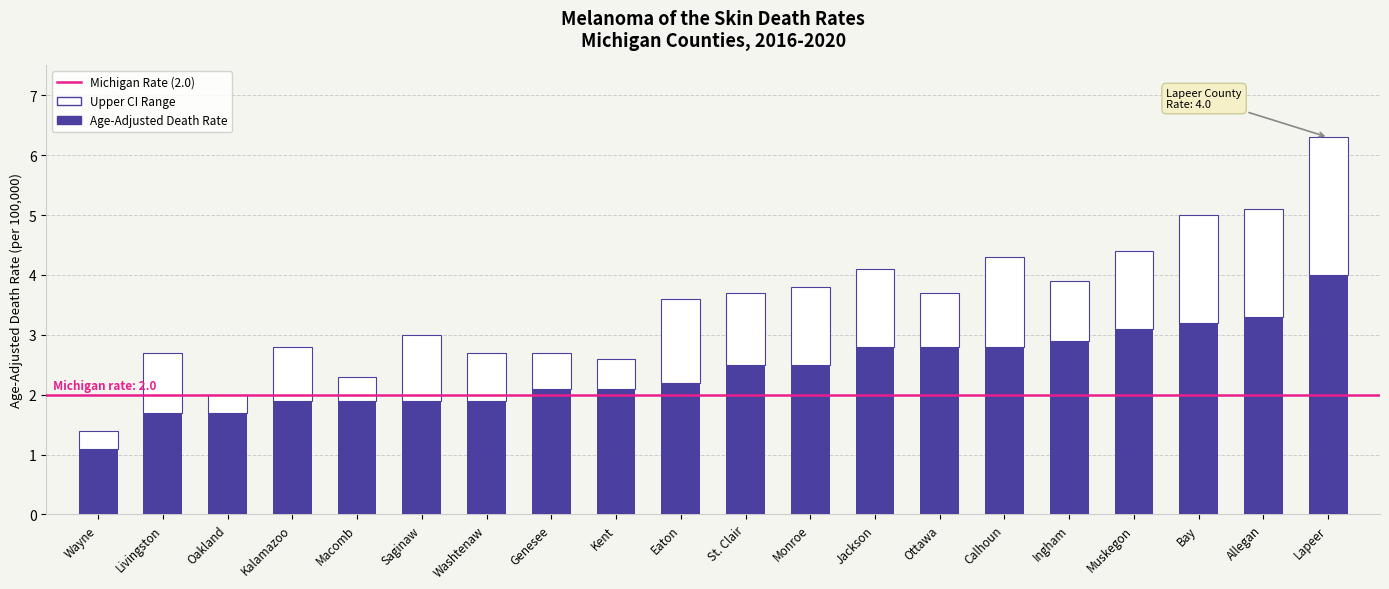

What is the highest value of the Age-Adjusted Death Rate series?

4.0